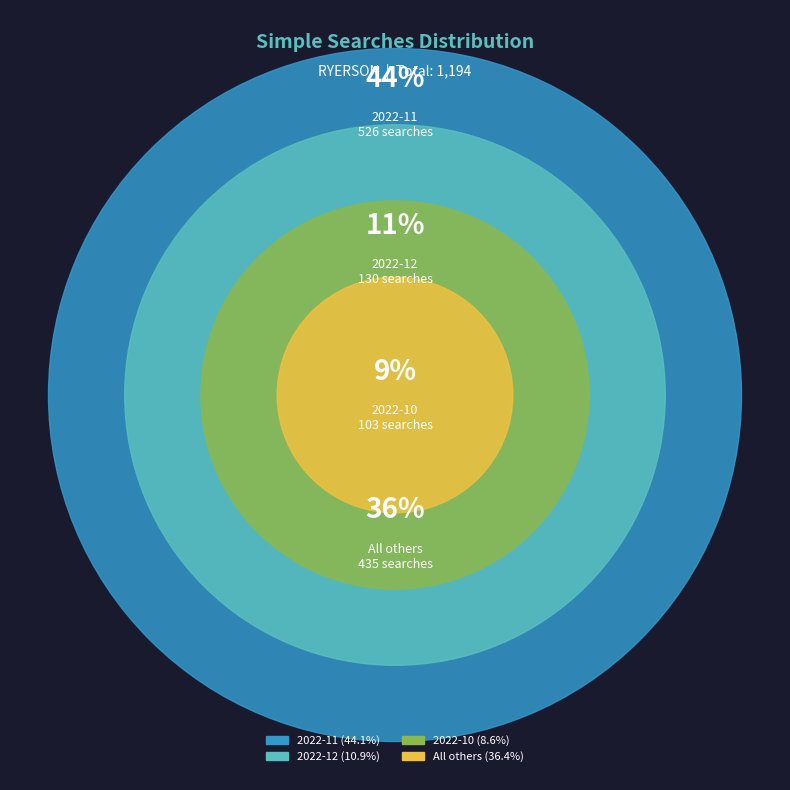

Is it true that 2022-08 is 11% of the pie?

False